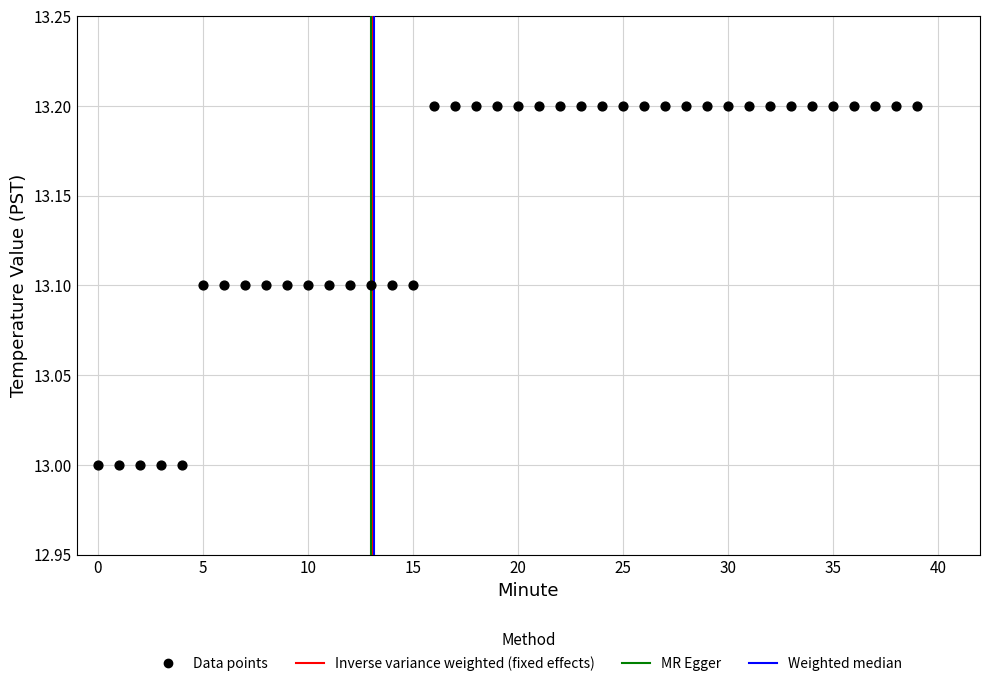

How many data points are displayed?

40